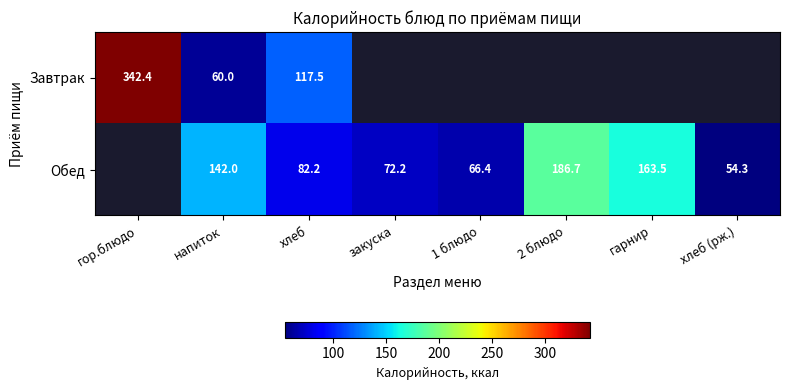

At which category does the chart reach its minimum across all series?

хлеб (рж.)